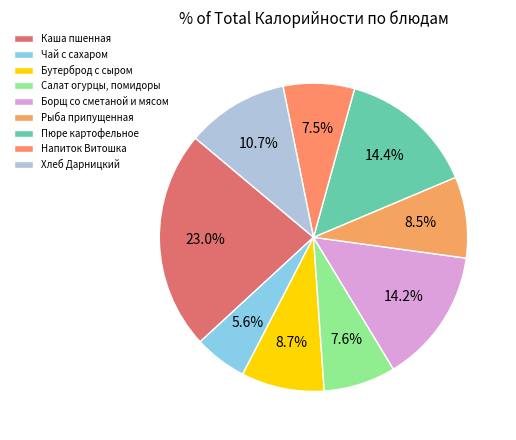

Is it true that Хлеб Дарницкий is 19% of the pie?

False